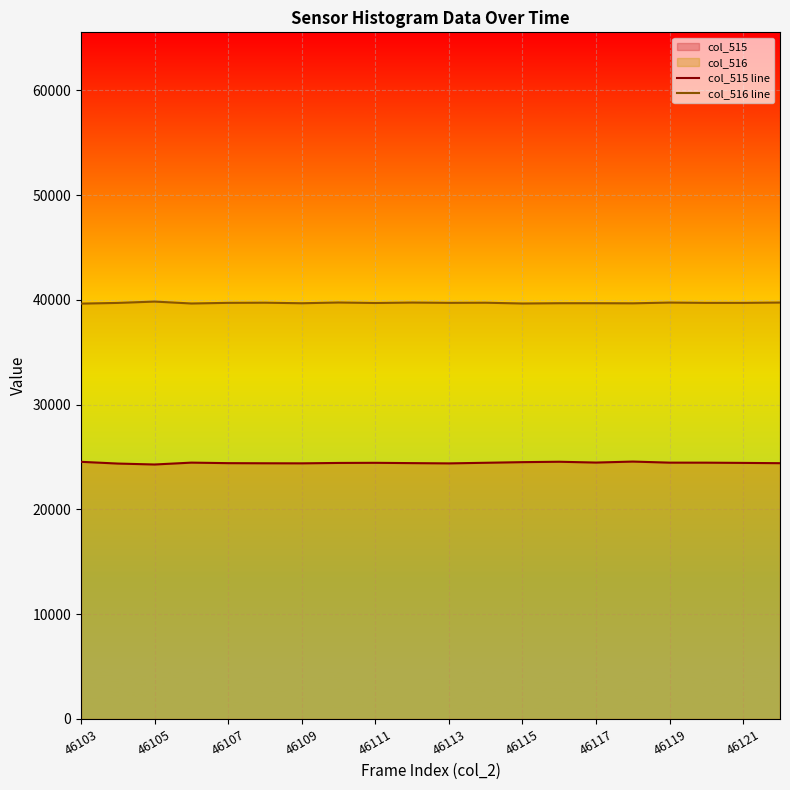

What is the difference between the maximum and minimum values in the col_516 line series?

194